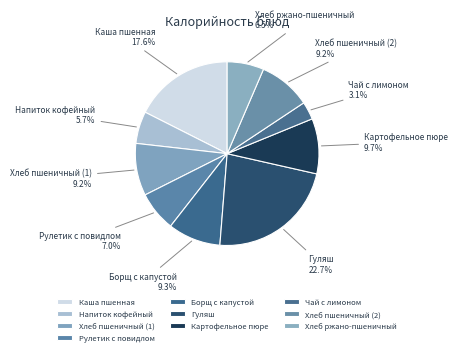

Which category has the biggest portion of the pie?

Гуляш